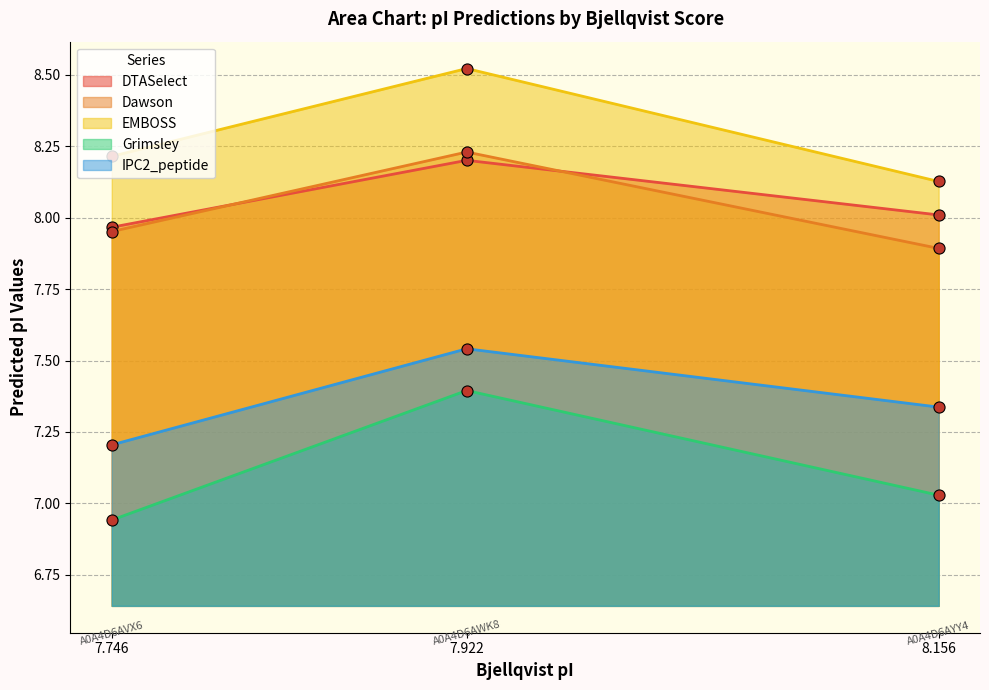

List the labels in order of Grimsley value, largest first.

7.922, 8.156, 7.746